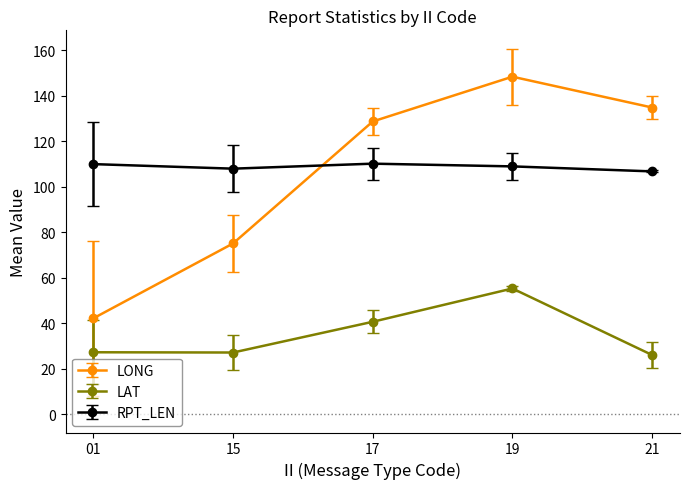

What is the difference between the second highest and minimum values in the LAT series?

14.6